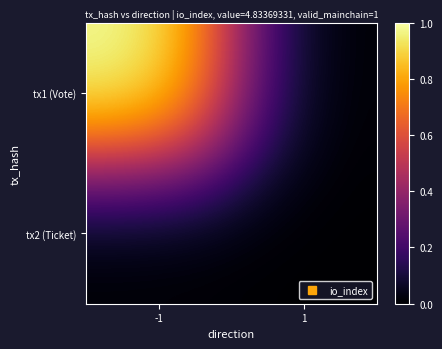

List the series in order of their overall mean, highest first.

tx1 (Vote), tx2 (Ticket)